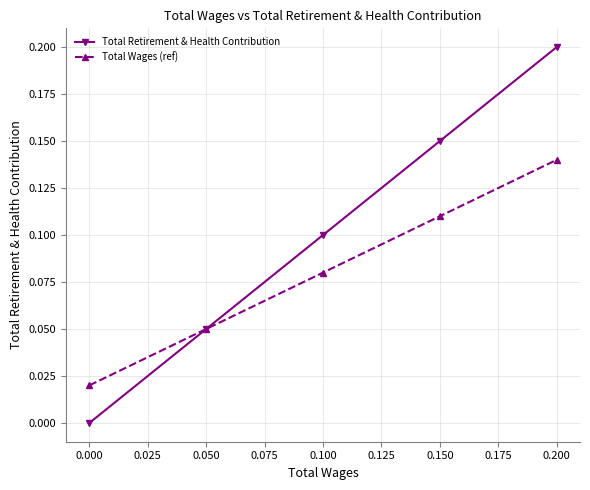

True or false: Total Retirement & Health Contribution has more than 0 points higher than both neighbors.

False